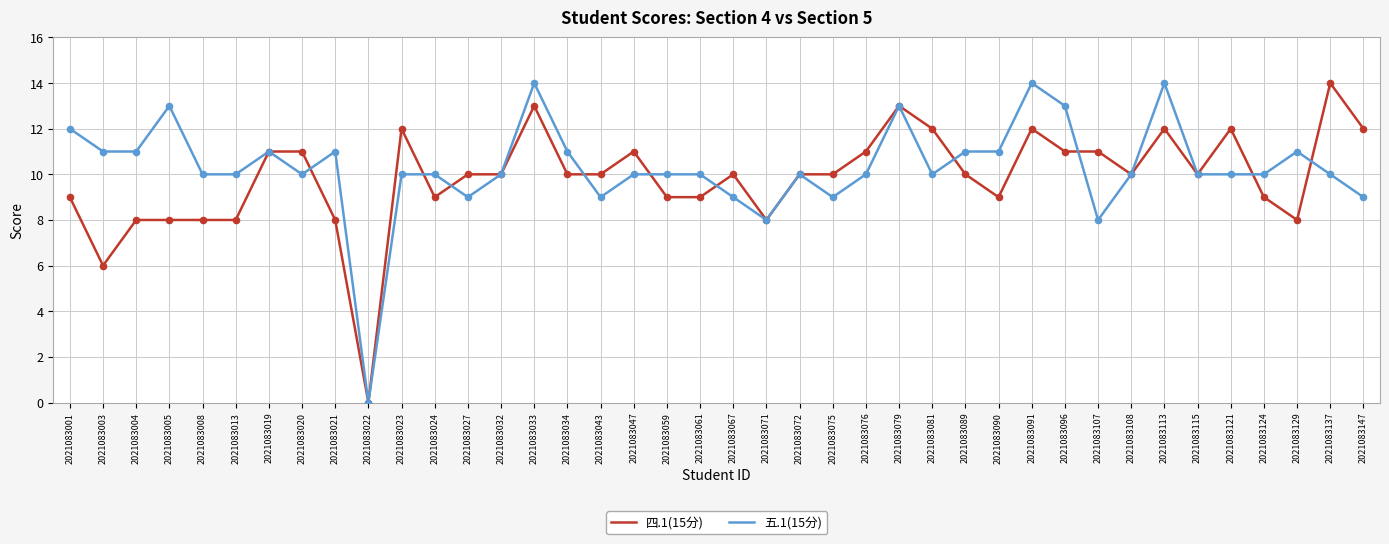

At how many categories does at least one series exceed 2?

39